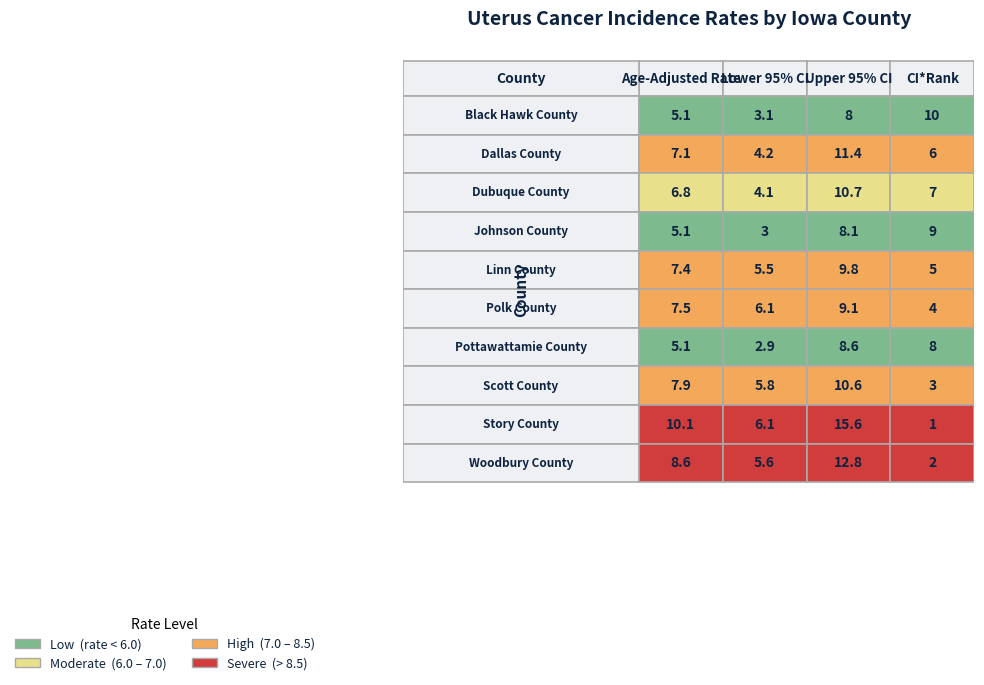

The Story County series shows 6.1 at Lower 95% CI. True or false?

True